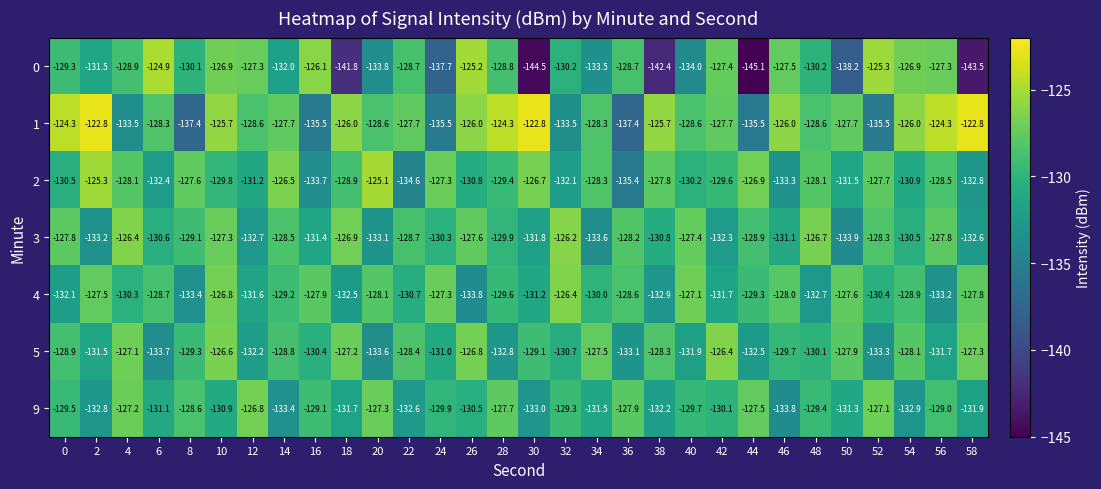

What is the difference between the highest and lowest values at 14?

6.9